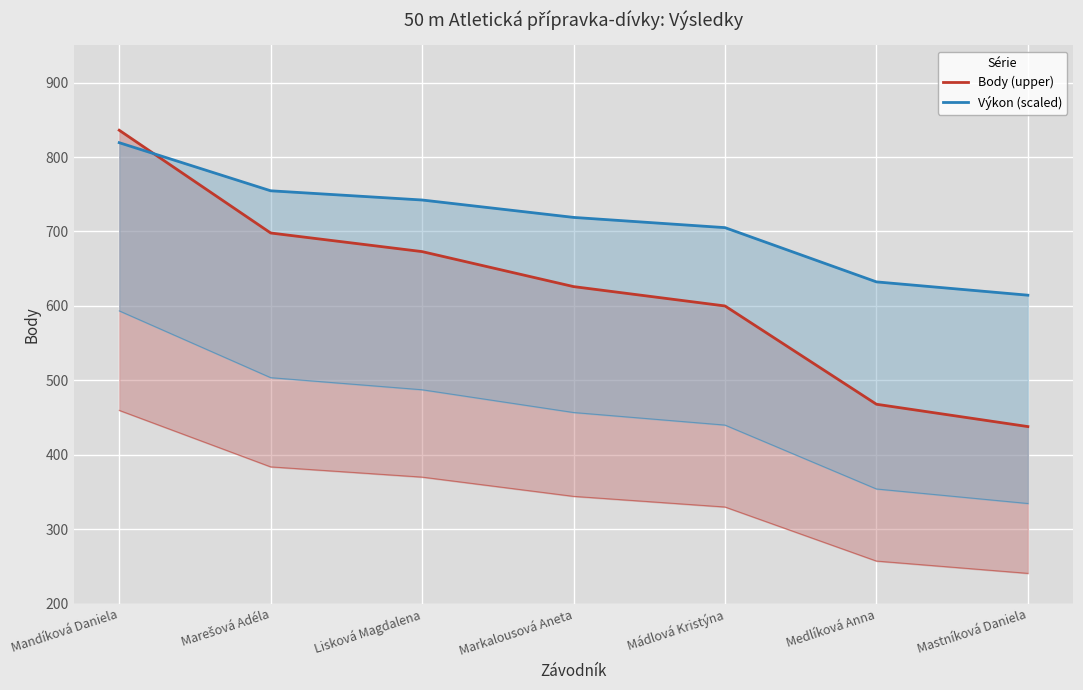

What is the sum of the Body (upper) values at Mastníková Daniela and Mádlová Kristýna?

1038.0